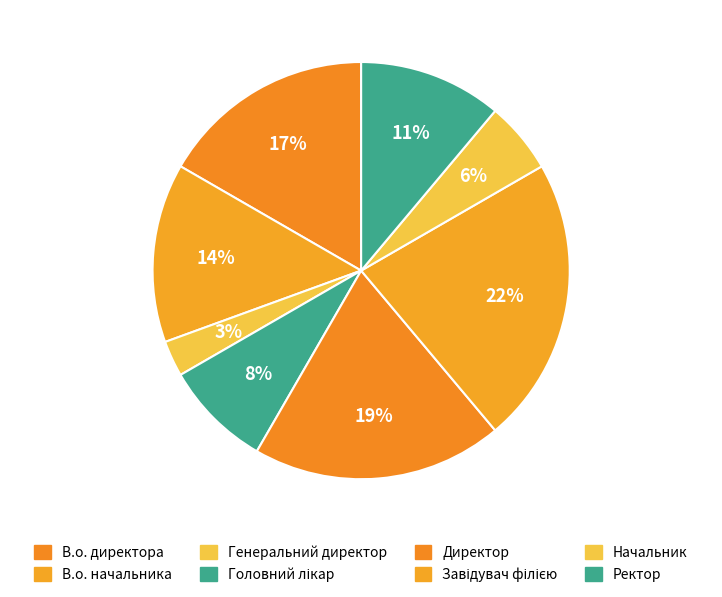

Does Генеральний директор account for over 50% of the chart?

No